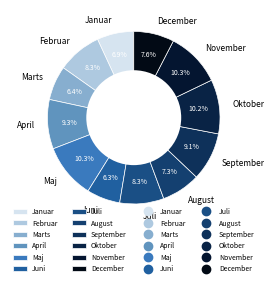

To the nearest percent, what is the average slice percentage?

8%